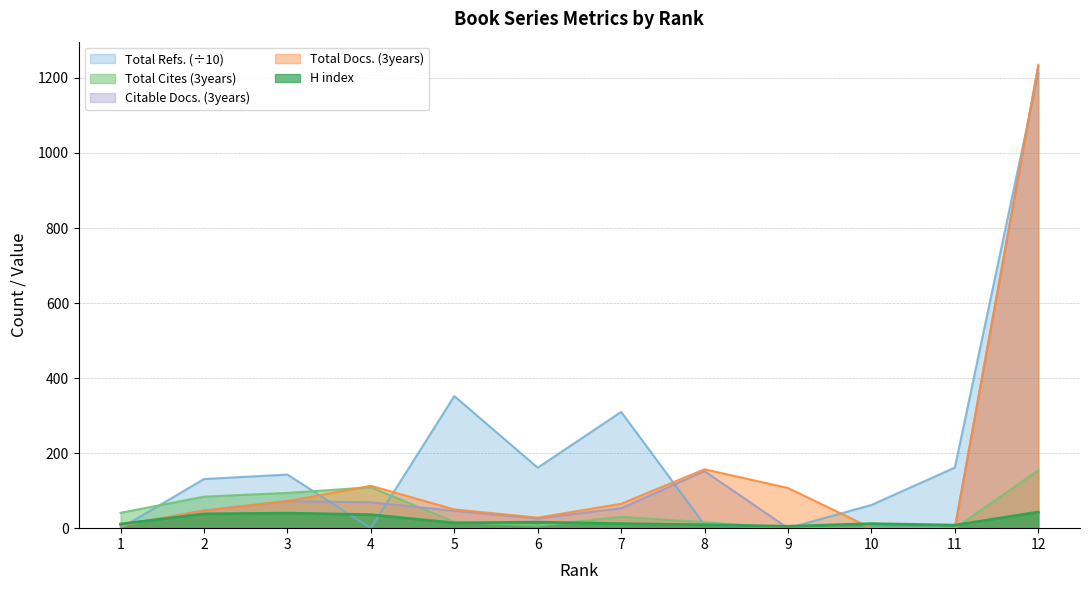

True or false: Total Docs. (3years) and Total Refs. intersect in this chart.

True